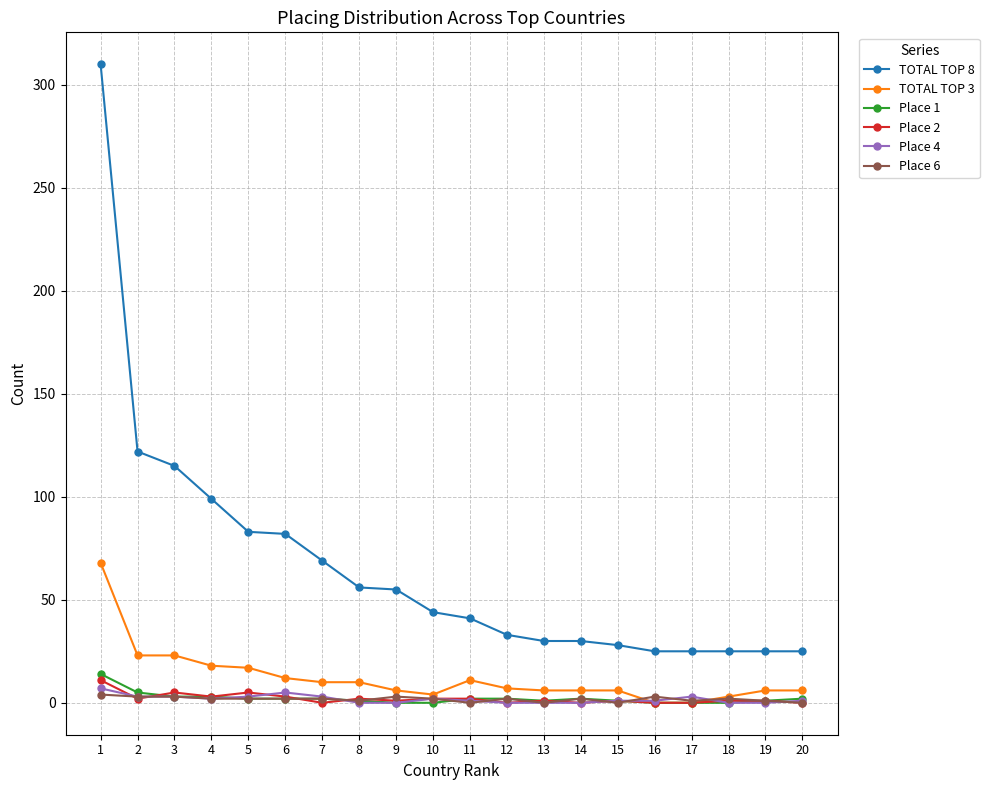

True or false: Place 4 has a value of 0 at 12.

True